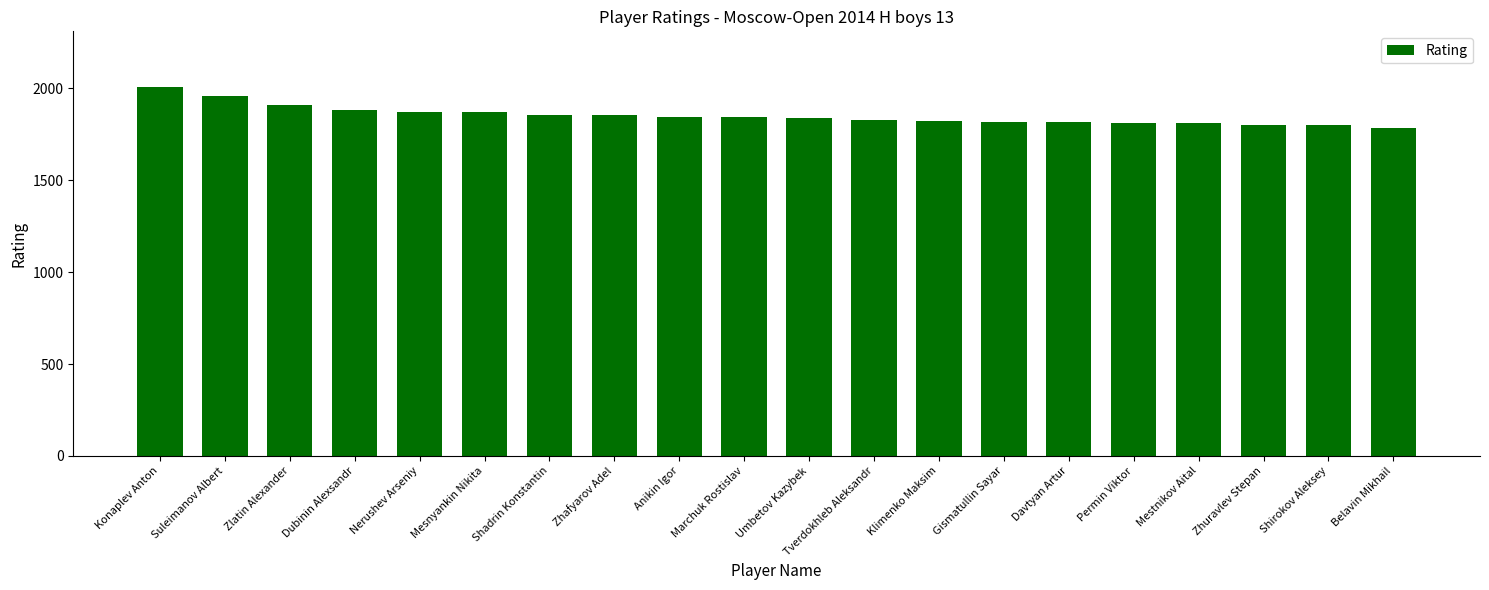

How many data points does each series have?

20